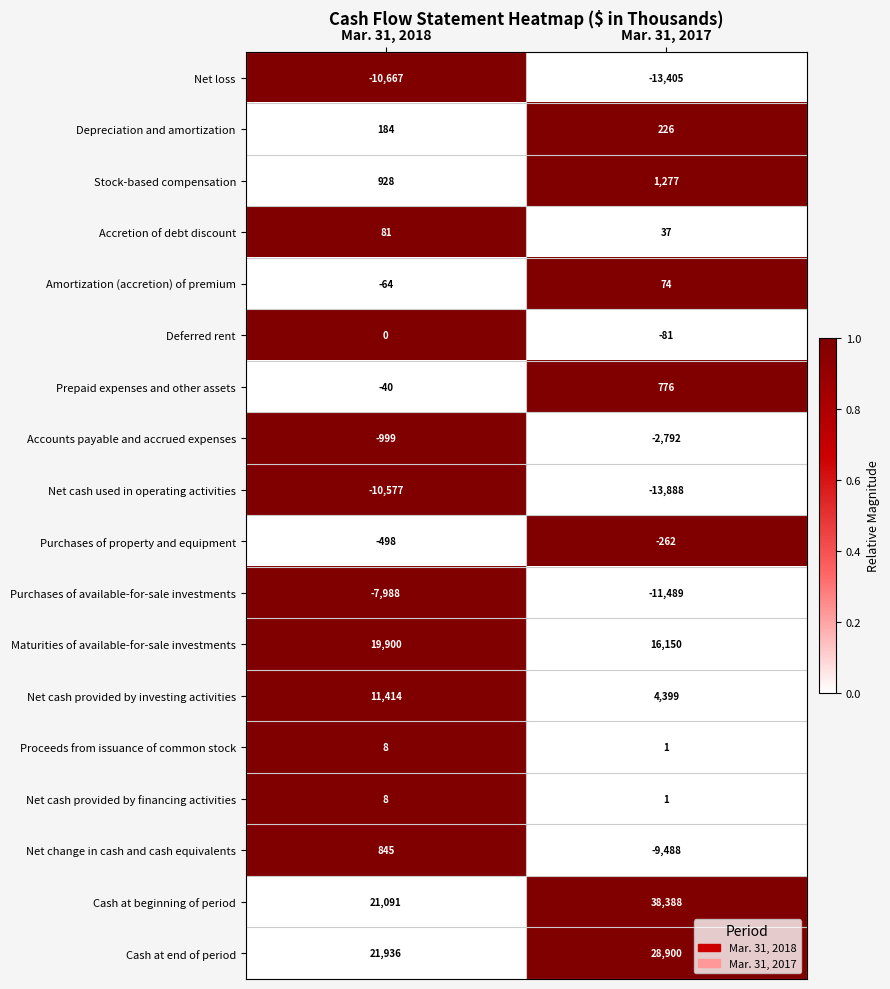

What is the total value across all series at Mar. 31, 2018?

45562